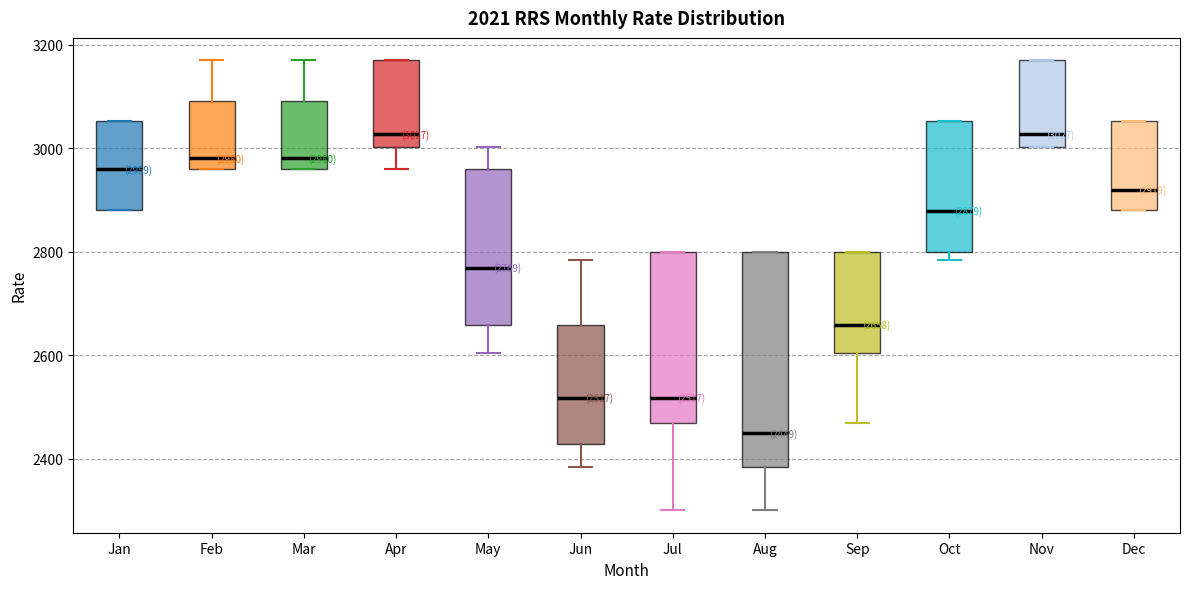

Which box is the tallest, from its lower edge to its upper edge?

Aug